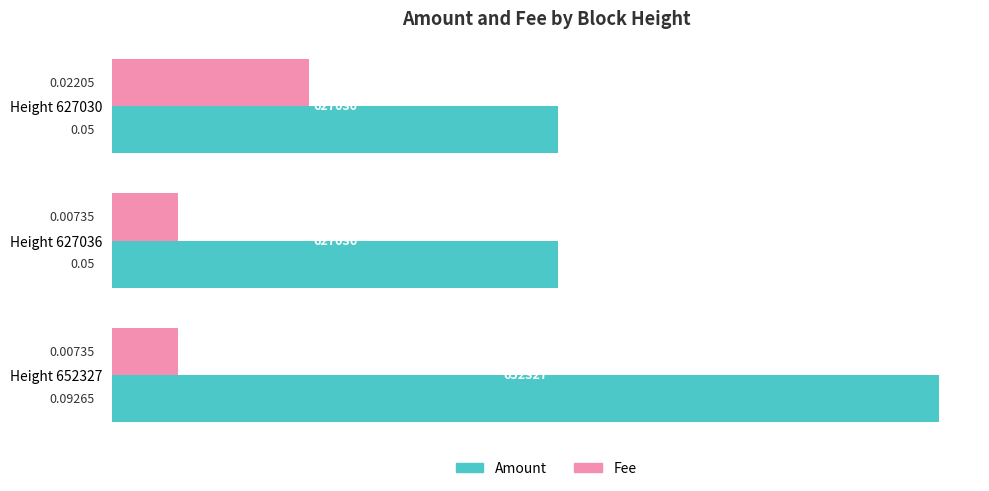

Rank the series by their average value, from highest to lowest.

Amount, Fee